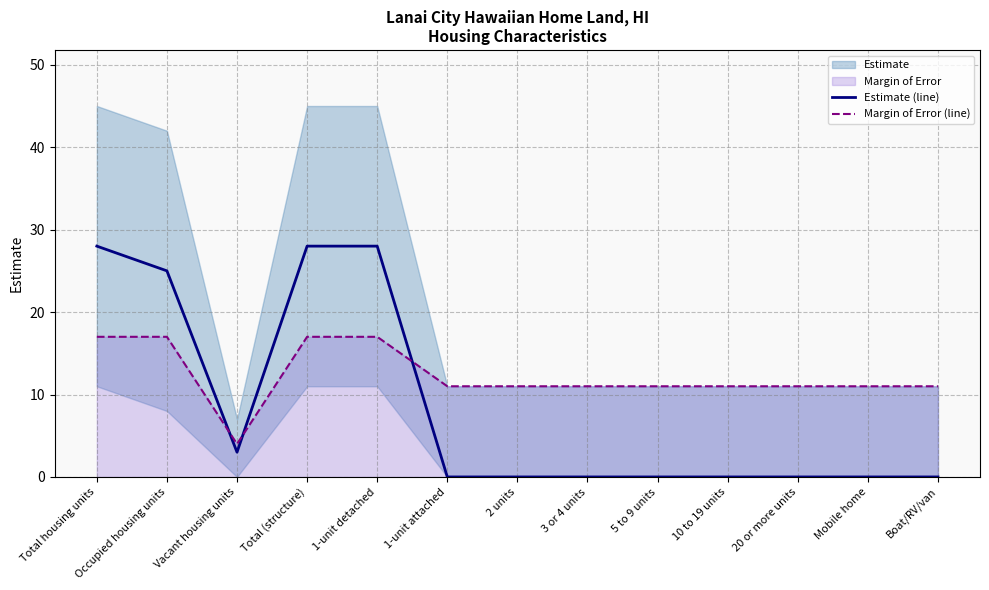

What is the total value across all series at Mobile home?

11